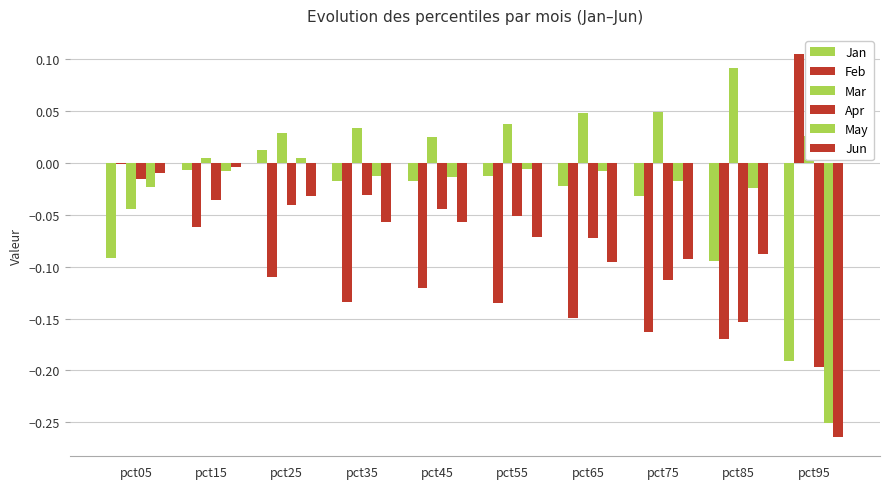

At how many categories does at least one series exceed 0?

9